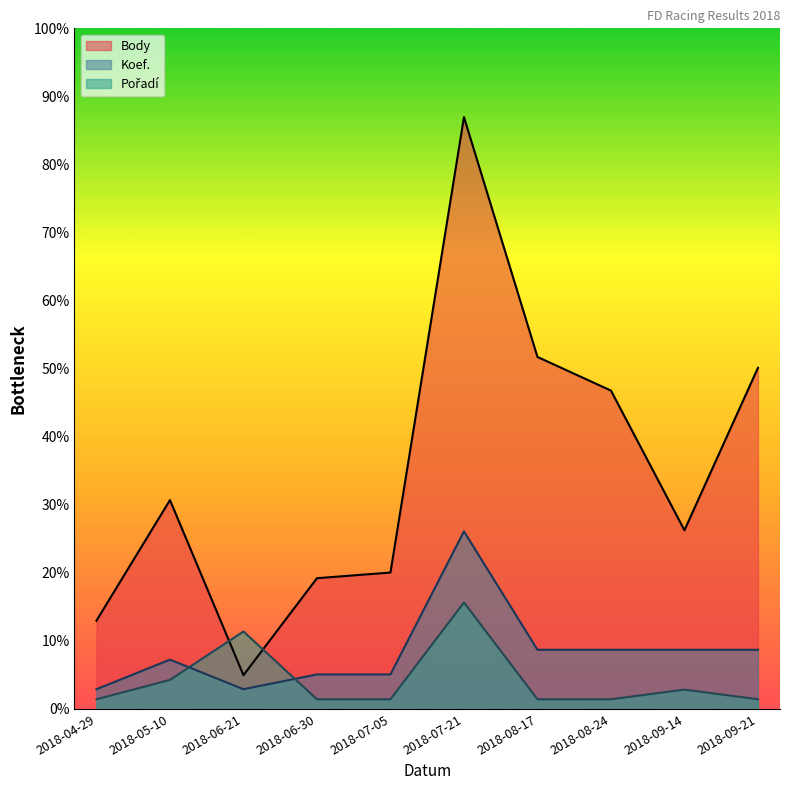

What are all the series names shown in the legend?

Body, Koef., Pořadí